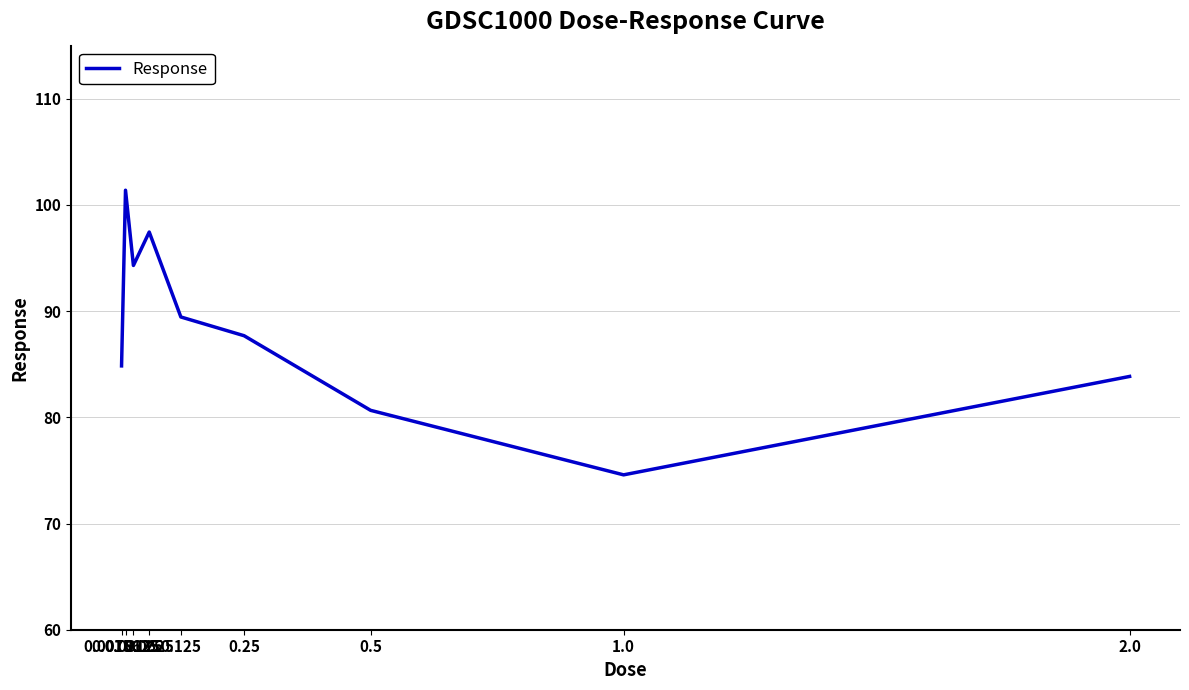

True or false: the data shows 94.3 at 0.03125.

True